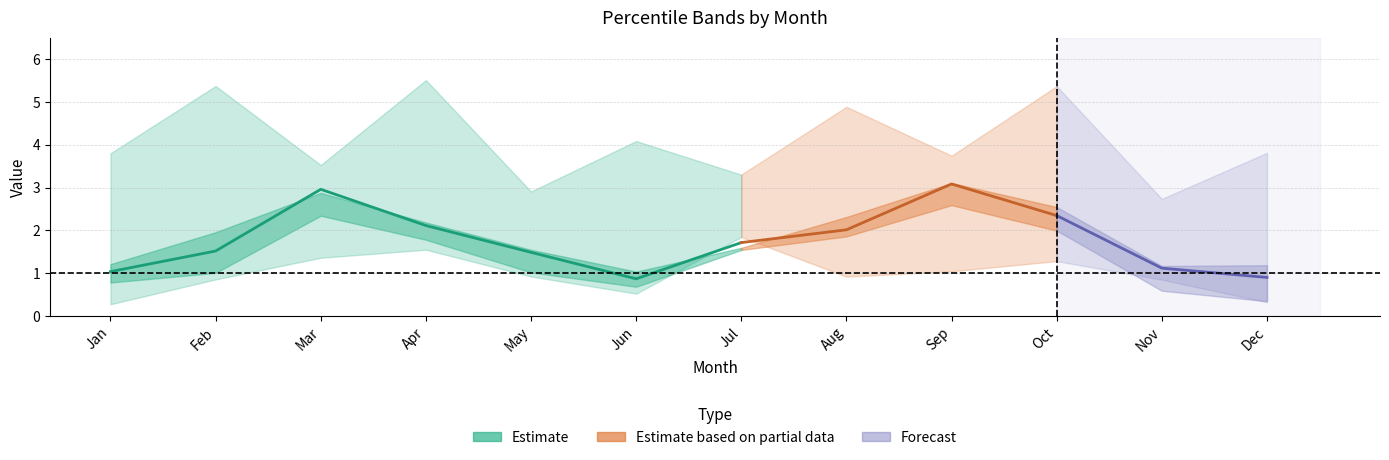

Reading left to right, extract all data points from this chart.

pct05: Jan=3.8	Feb=5.4	Mar=3.5	Apr=5.5	May=2.9	Jun=4.1	Jul=3.3	Aug=4.9	Sep=3.7	Oct=5.4	Nov=2.7	Dec=3.8
pct25: Jan=1.2	Feb=2.0	Mar=2.9	Apr=2.2	May=1.5	Jun=1.0	Jul=1.6	Aug=2.3	Sep=3.1	Oct=2.5	Nov=1.2	Dec=1.2
pct45: Jan=1.0	Feb=1.5	Mar=3.0	Apr=2.1	May=1.5	Jun=0.9	Jul=1.7	Aug=2.0	Sep=3.1	Oct=2.3	Nov=1.1	Dec=0.9
pct55: Jan=1.0	Feb=1.3	Mar=2.8	Apr=2.2	May=1.3	Jun=0.8	Jul=1.6	Aug=1.9	Sep=3.0	Oct=2.4	Nov=0.9	Dec=0.7
pct75: Jan=0.8	Feb=1.0	Mar=2.3	Apr=1.8	May=1.0	Jun=0.7	Jul=1.5	Aug=1.9	Sep=2.6	Oct=2.0	Nov=0.6	Dec=0.3
pct95: Jan=0.3	Feb=0.9	Mar=1.4	Apr=1.5	May=0.9	Jun=0.5	Jul=1.8	Aug=0.9	Sep=1.0	Oct=1.3	Nov=0.9	Dec=0.3